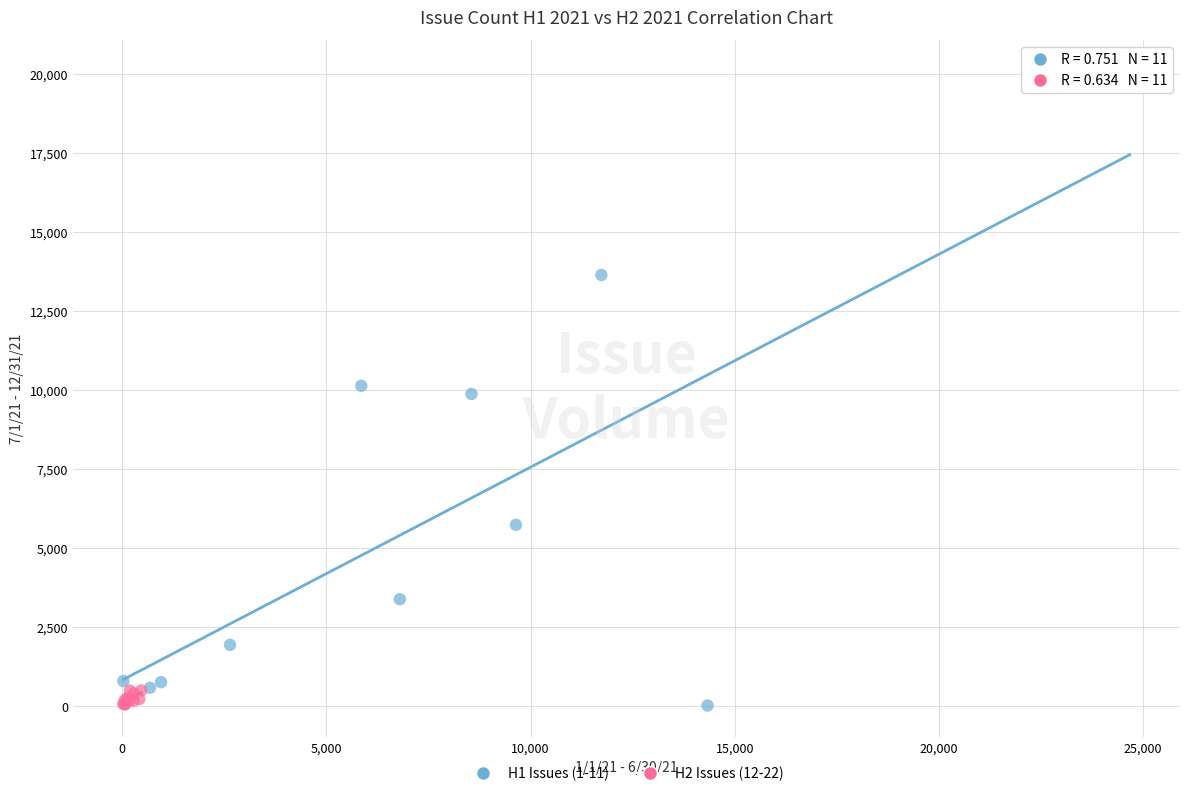

Which series reaches the maximum Y coordinate?

H1 Issues (1-11)